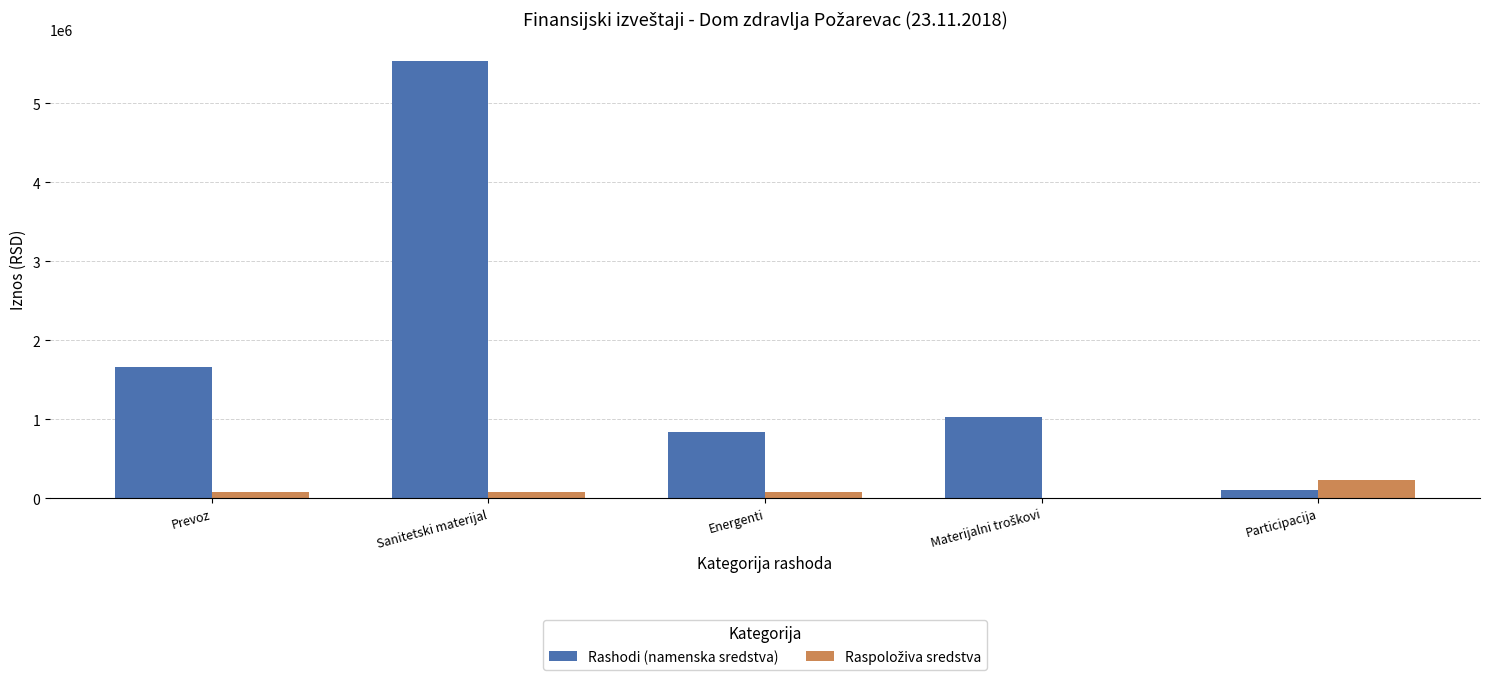

What is the maximum value shown in the chart?

5538448.3